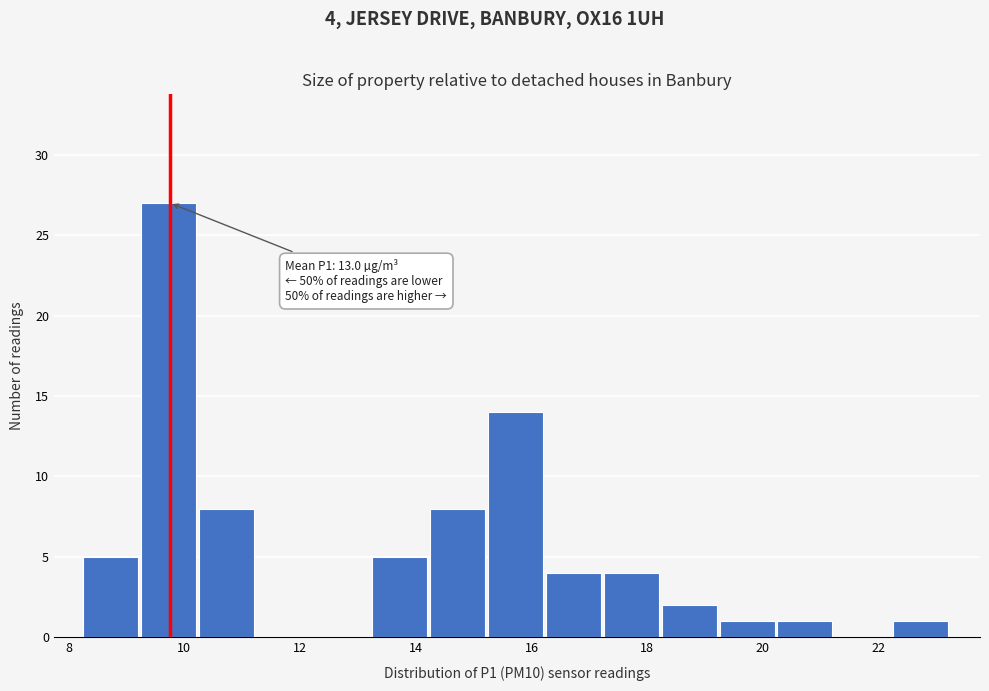

Over which range of the x-axis is the bar tallest?

9.25 to 10.25